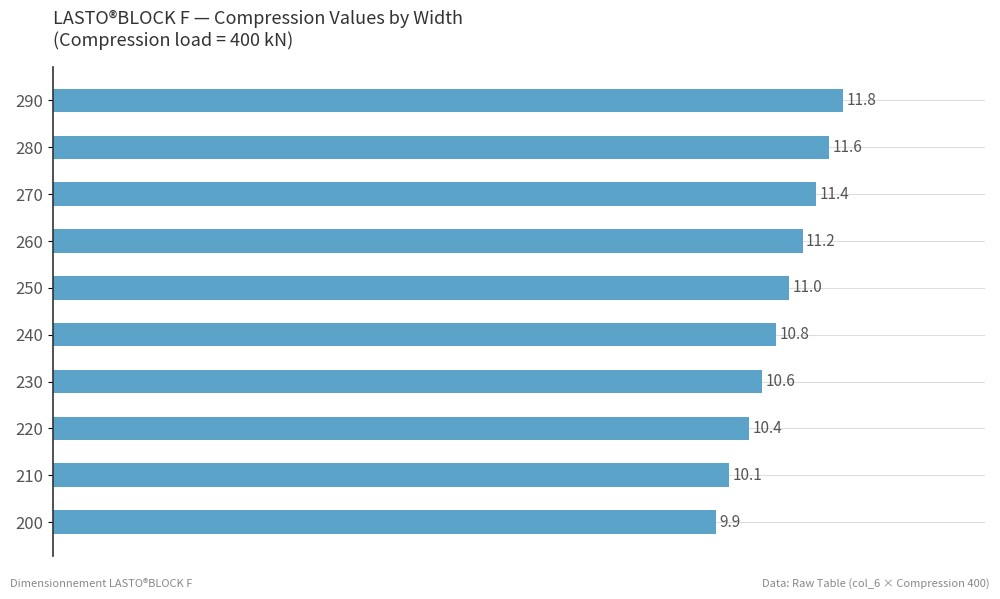

Approximately how many times larger is the value at 290 compared to 220?

1.1